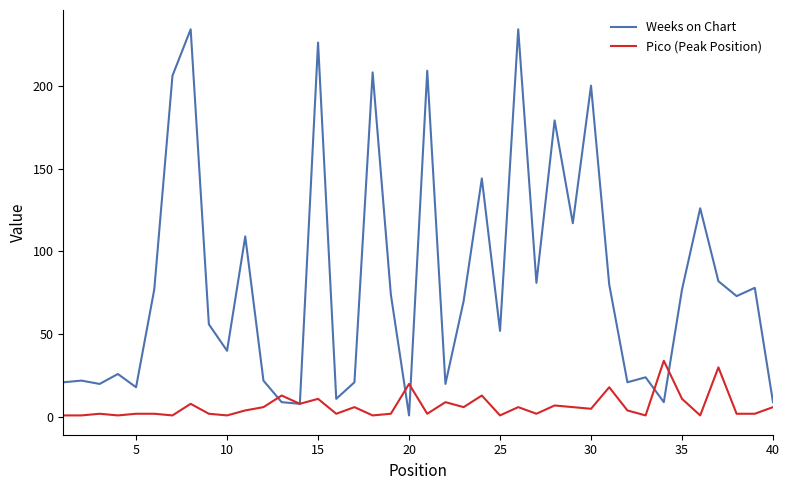

Which series has the largest total across all categories?

Weeks on Chart